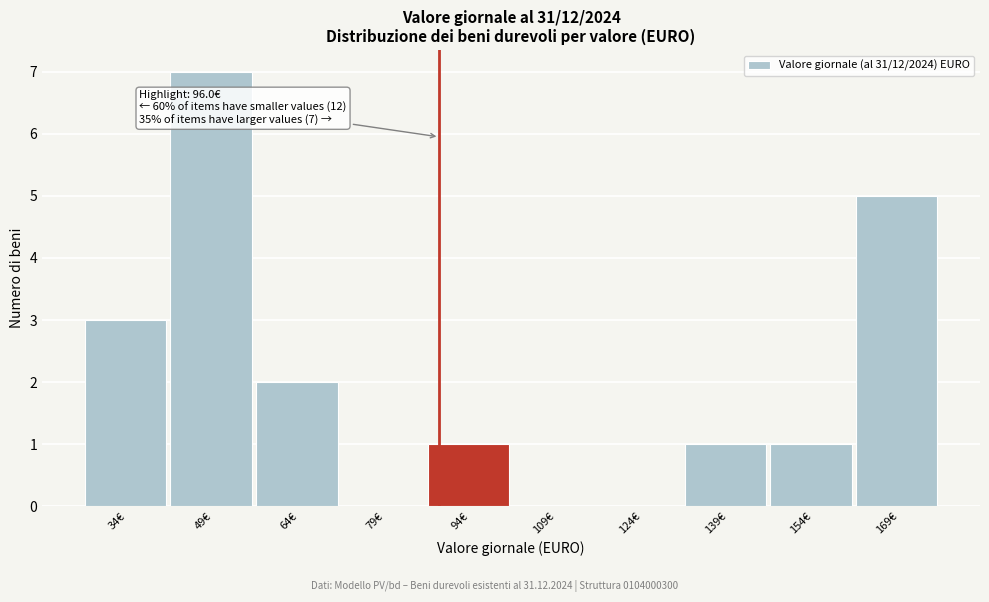

Reading left to right, extract all data points from this chart.

34€=3	49€=7	64€=2	79€=0	94€=1	109€=0	124€=0	139€=1	154€=1	169€=5